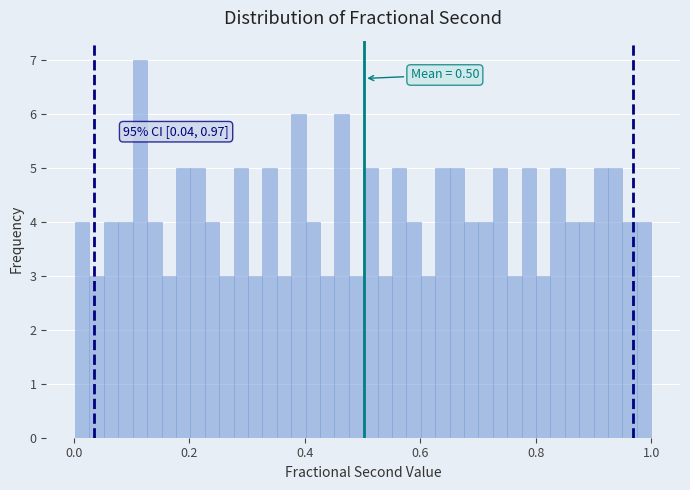

Read against the x-axis, roughly where is the centre of the tallest bar?

0.12